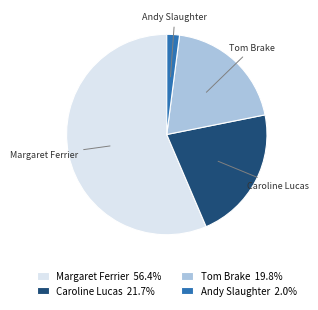

Does Margaret Ferrier 56.4% account for over 50% of the chart?

Yes